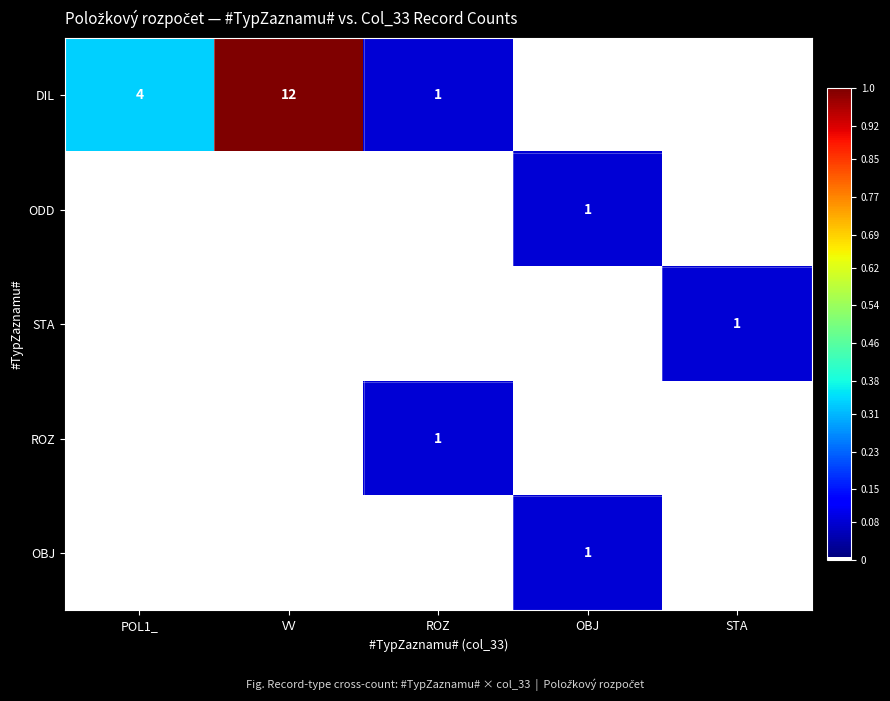

True or false: DIL has a value of 3 at POL1_.

False